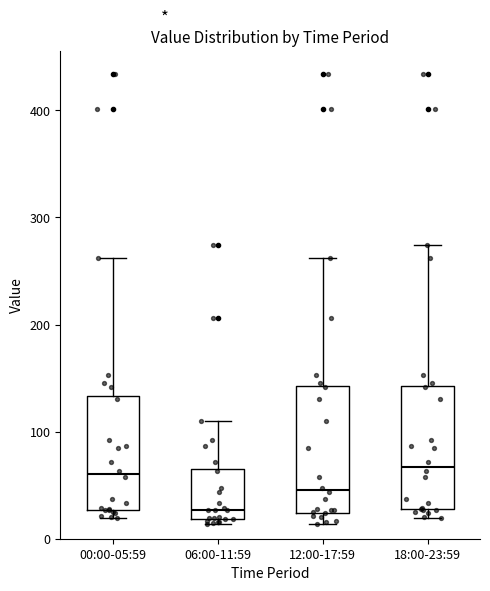

Reading left to right, read every box against the y-axis: the position of its median line, the range the box covers, and the ends of its whiskers. The values are not printed on the chart, so give them approximately, as read against the axis.

00:00-05:59: median 60, box 30 to 130, whiskers 20 to 260
06:00-11:59: median 30, box 20 to 60, whiskers 10 to 110
12:00-17:59: median 50, box 20 to 140, whiskers 10 to 260
18:00-23:59: median 70, box 30 to 140, whiskers 20 to 270